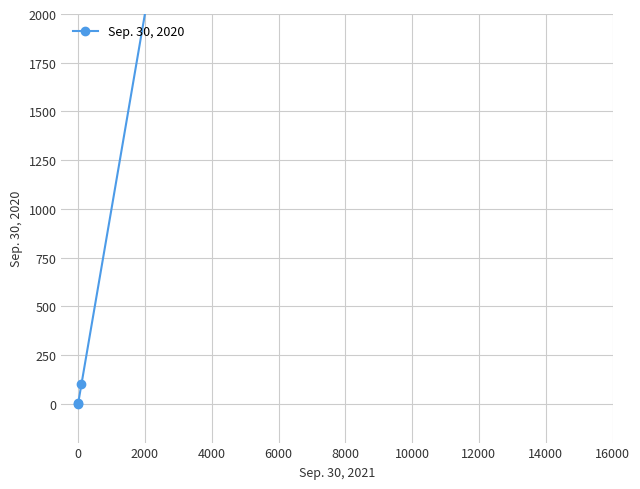

What is the change in value from 0 to 4000?

+9999